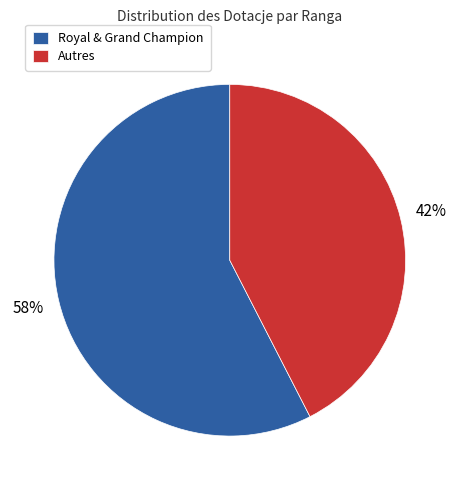

What is the majority slice?

Royal & Grand Champion